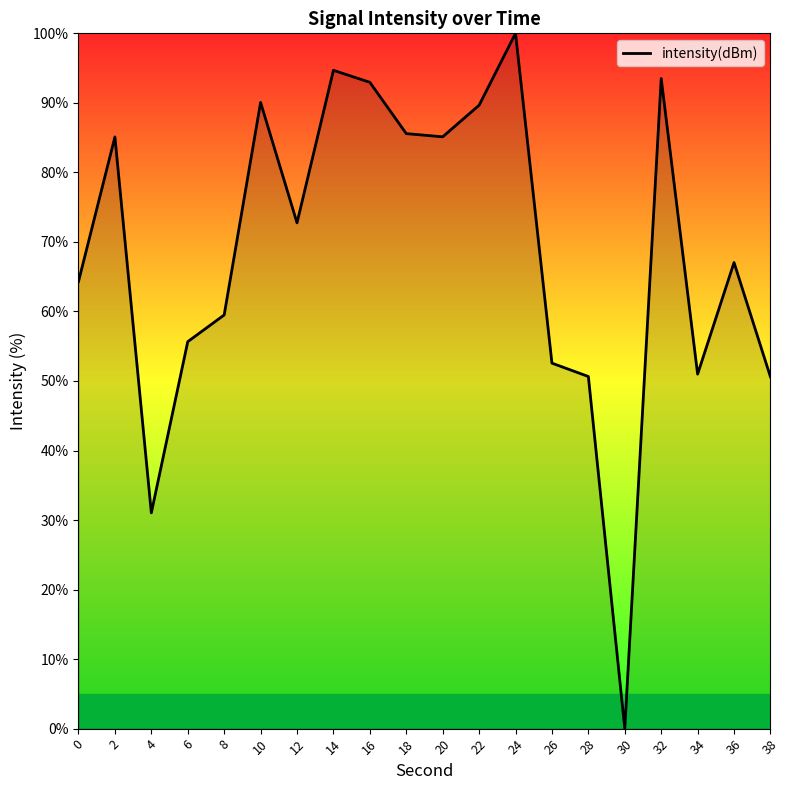

Does the chart have visible grid lines?

No